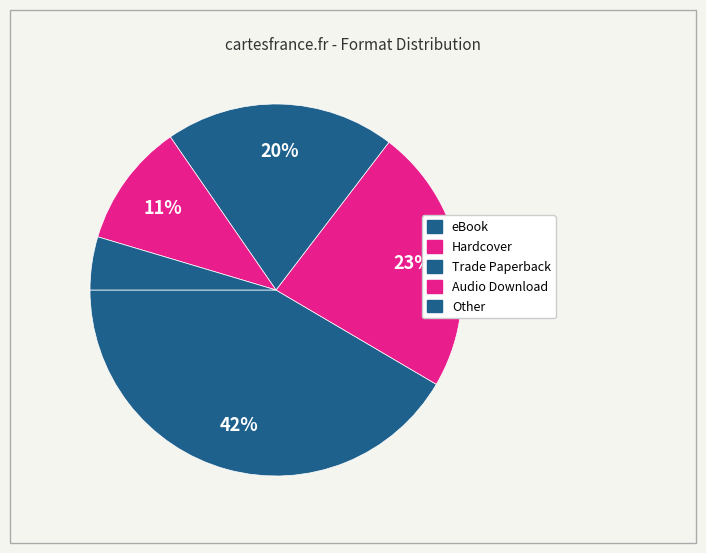

Which slice is the smallest?

Other